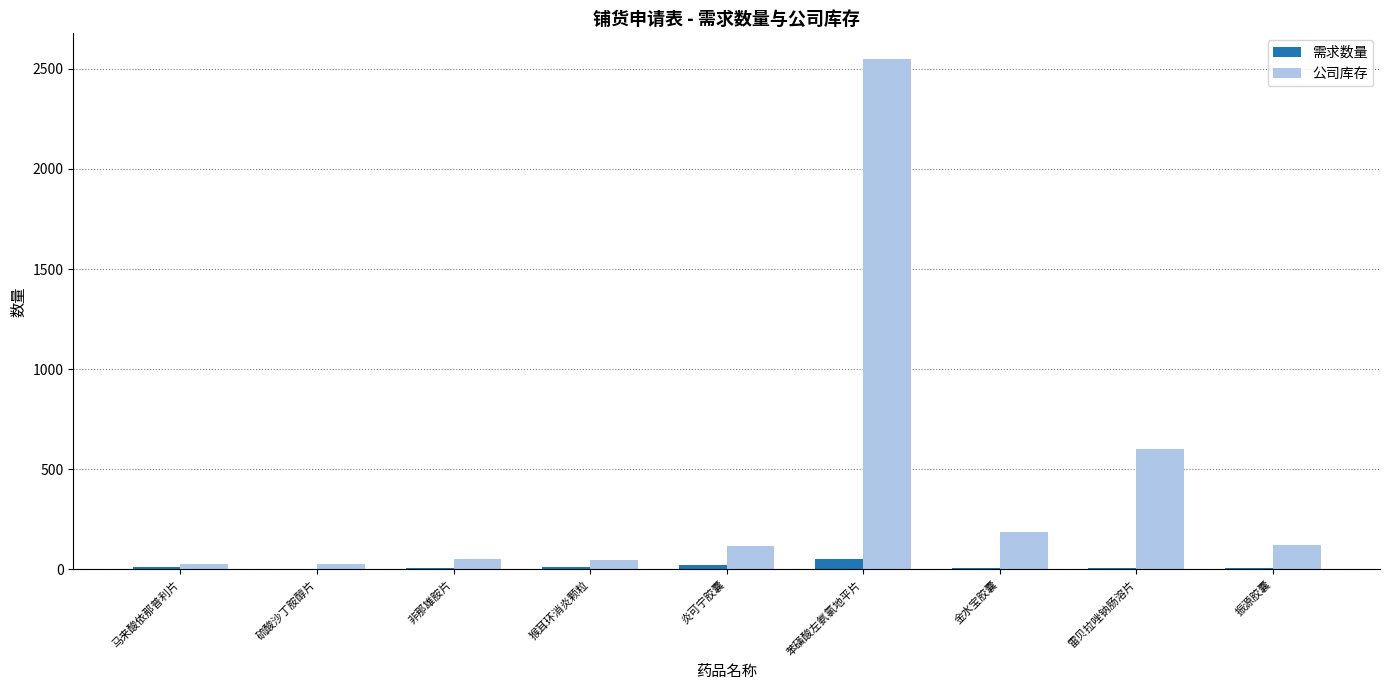

At which category is the sum across all series the highest?

苯磺酸左氨氯地平片